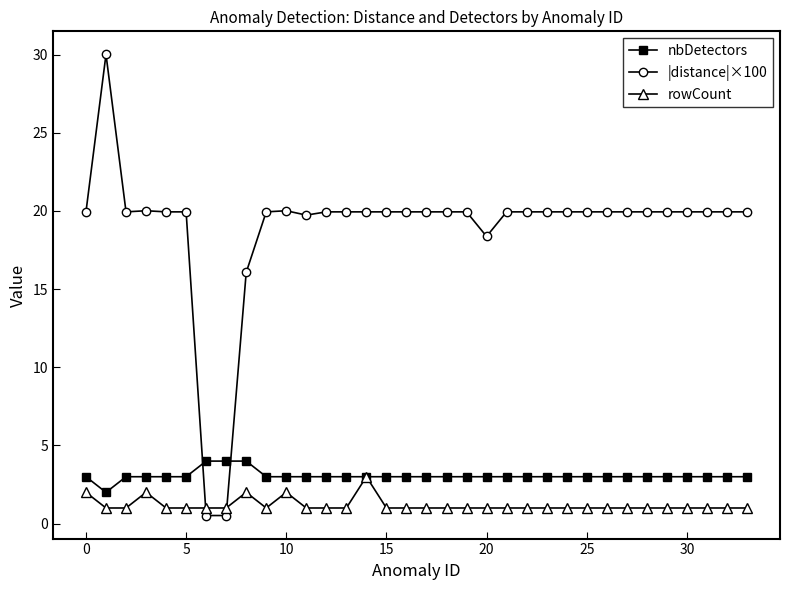

Which series has the largest range (max minus min)?

|distance|×100